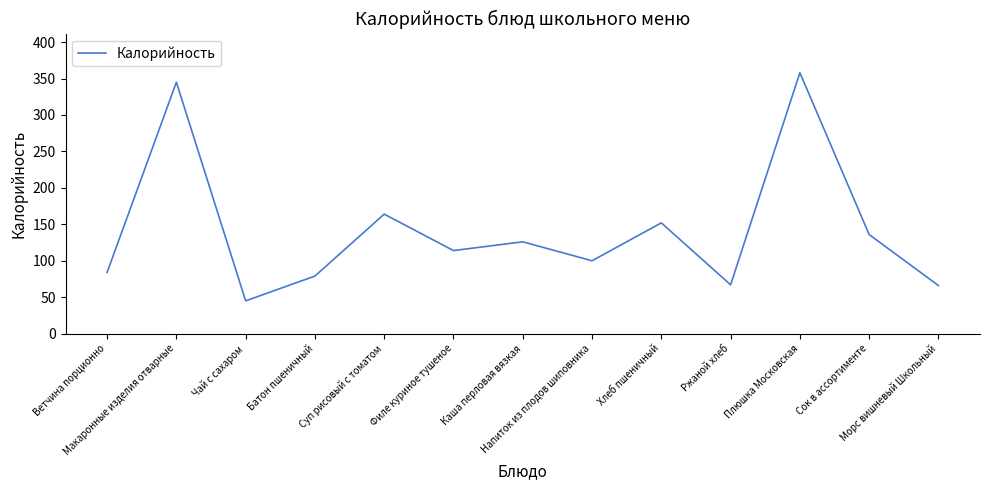

What is the difference between the maximum and minimum values?

313